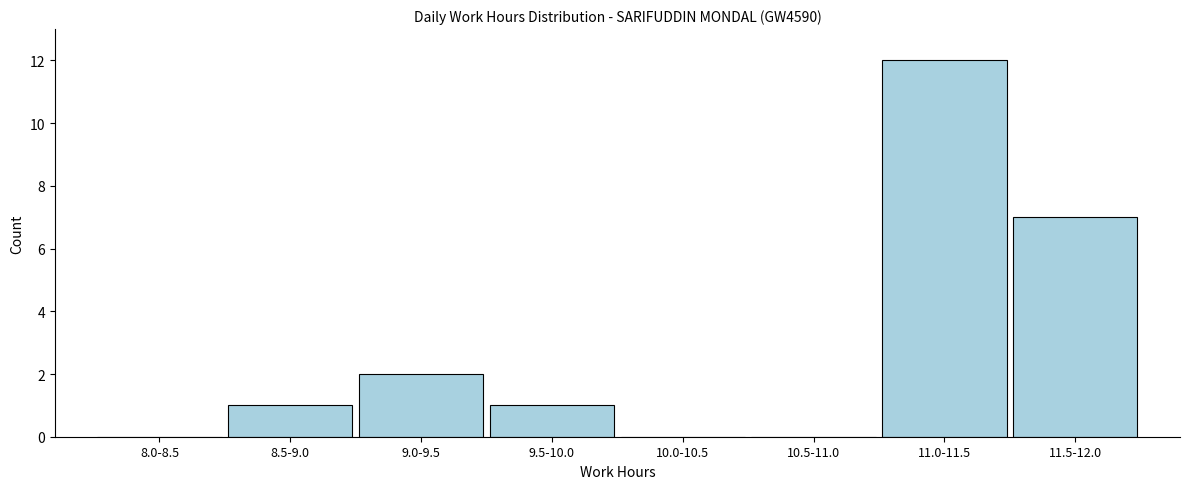

Reading left to right, transcribe all the data shown in this chart.

8.0-8.5=0	8.5-9.0=1	9.0-9.5=2	9.5-10.0=1	10.0-10.5=0	10.5-11.0=0	11.0-11.5=12	11.5-12.0=7